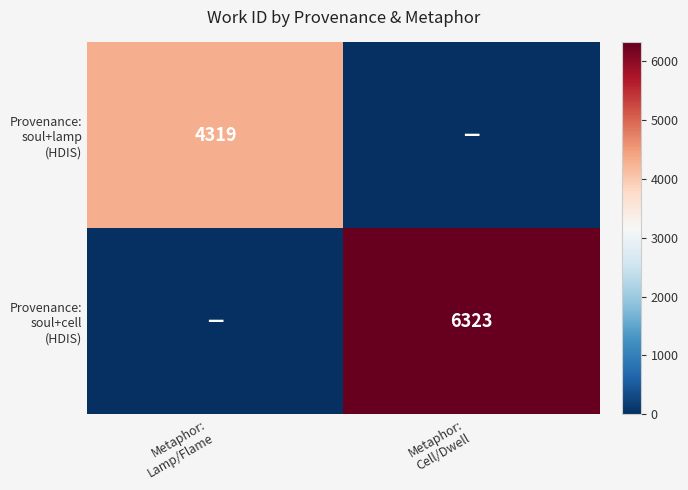

How many positive values does the Provenance: soul+lamp (HDIS) series have?

1